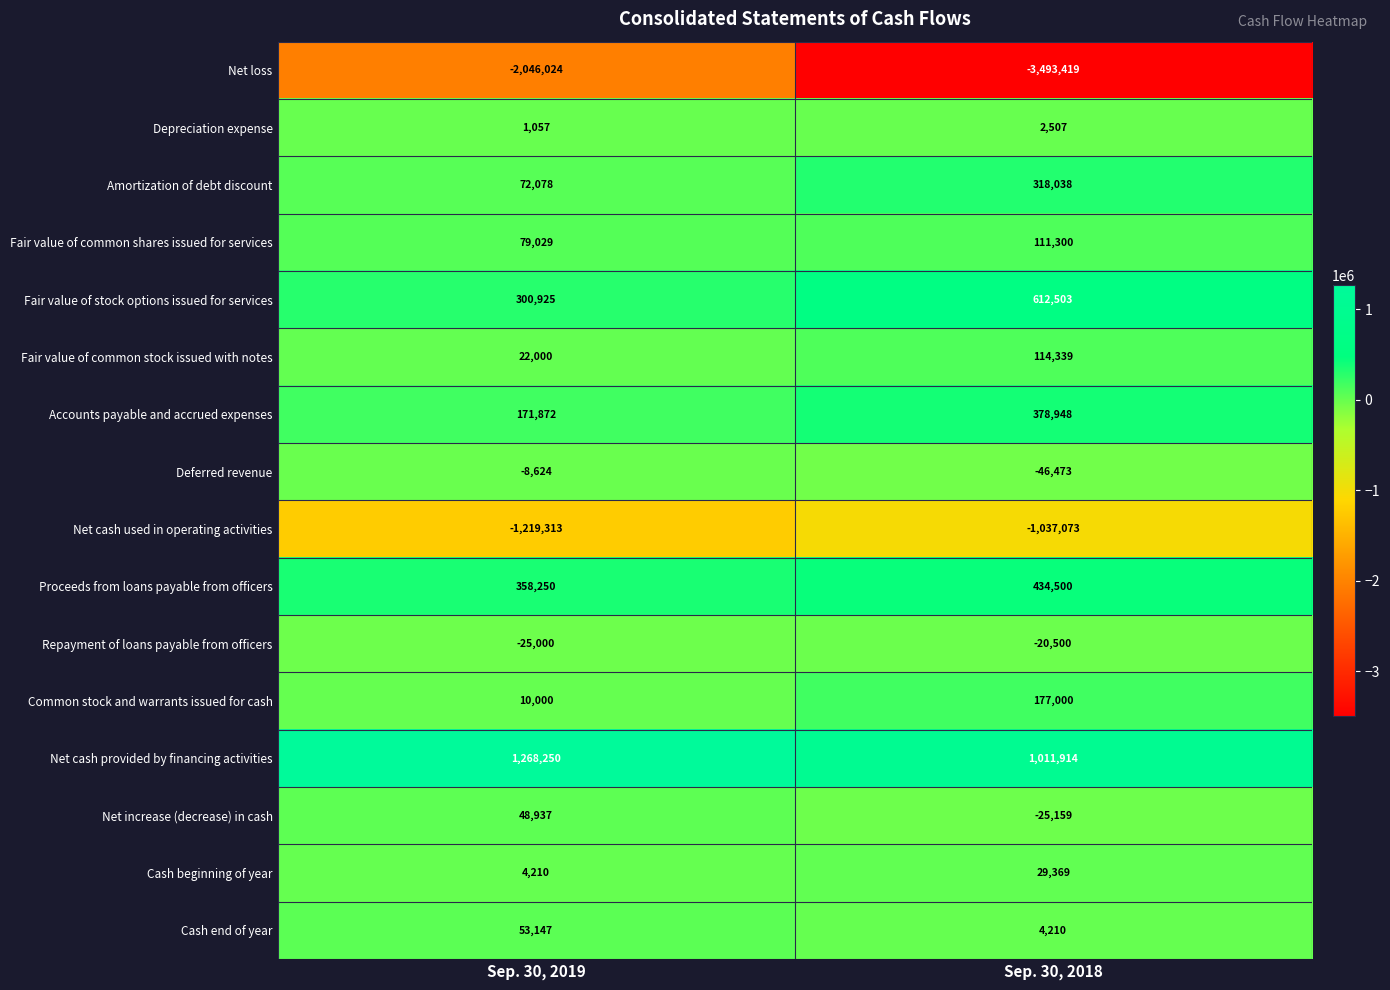

What is the sum of all Net cash used in operating activities values?

-2256386